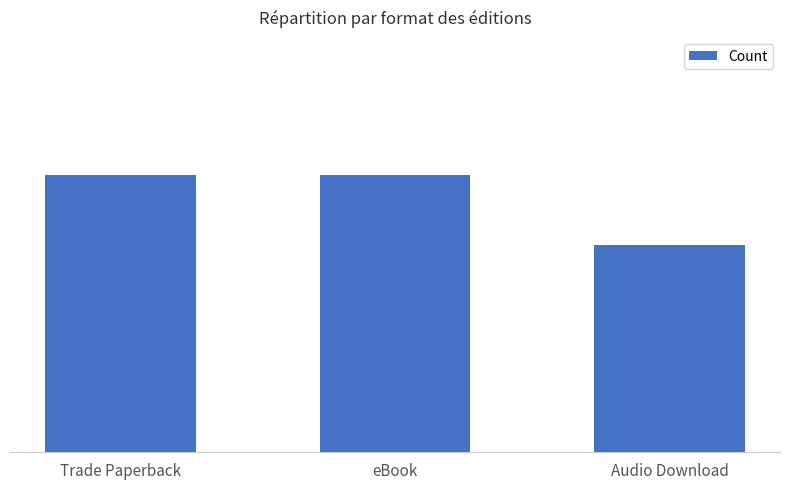

What is the value of the 2nd bar from the left?

4